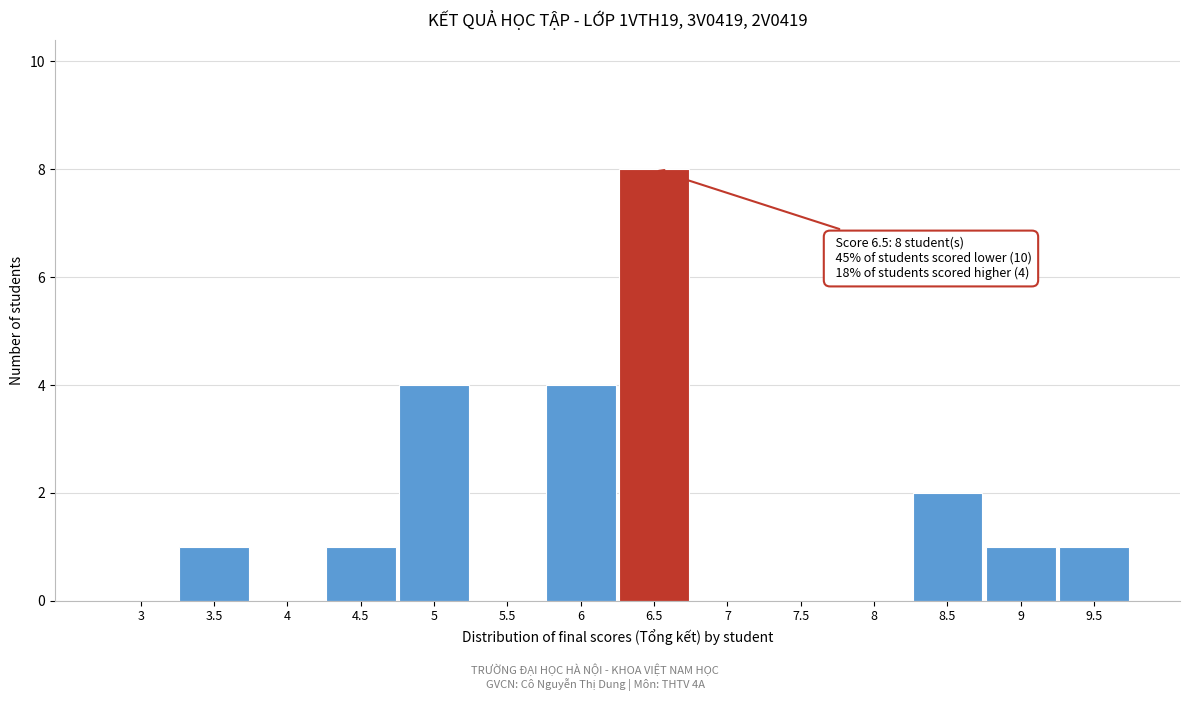

Reading right to left, list all the values displayed in this chart.

9.5=1	9=1	8.5=2	8=0	7.5=0	7=0	6.5=8	6=4	5.5=0	5=4	4.5=1	4=0	3.5=1	3=0